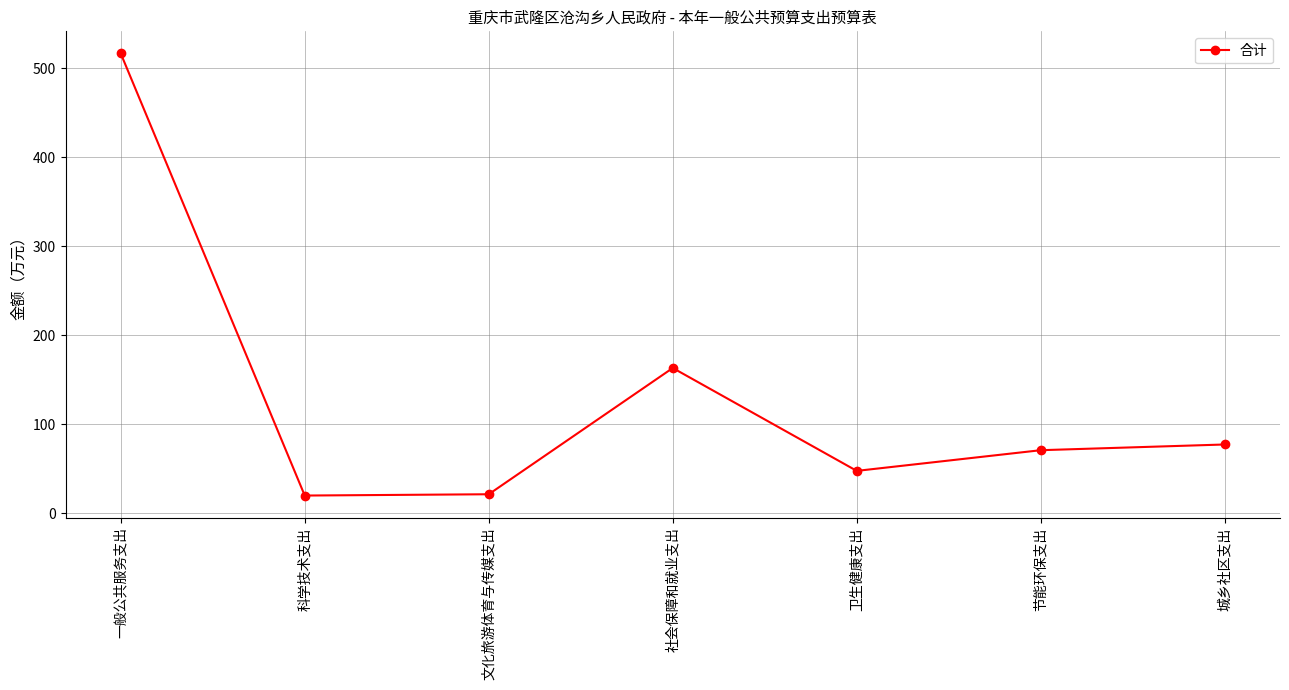

How many data points are less than 70?

3